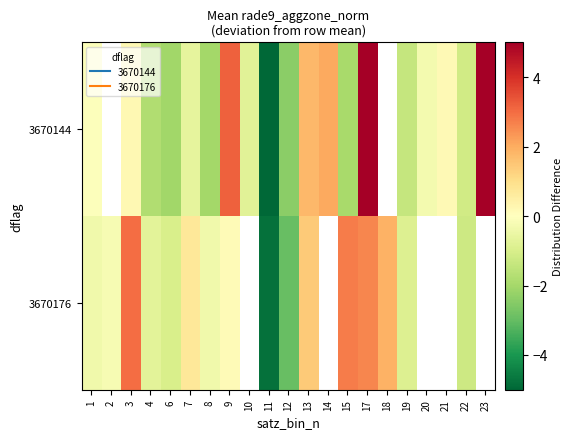

Is the value of 3670144 at 3 greater than the value of 3670176 at 13?

No